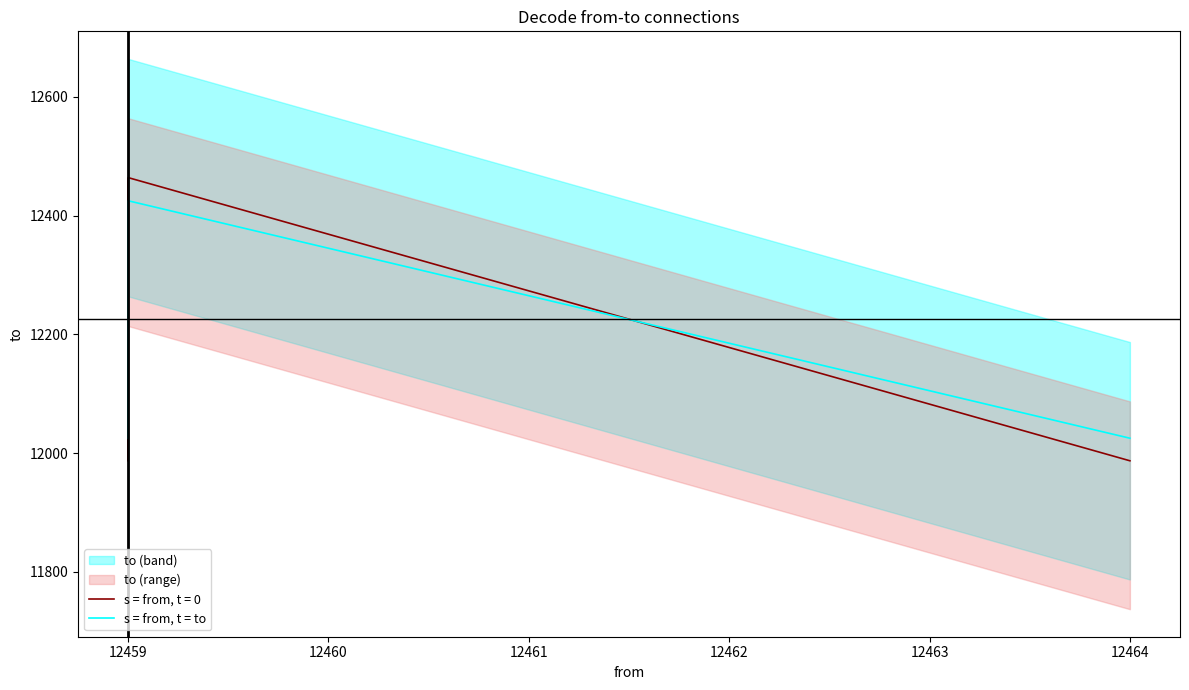

What is the difference between the maximum and minimum values?

400.0